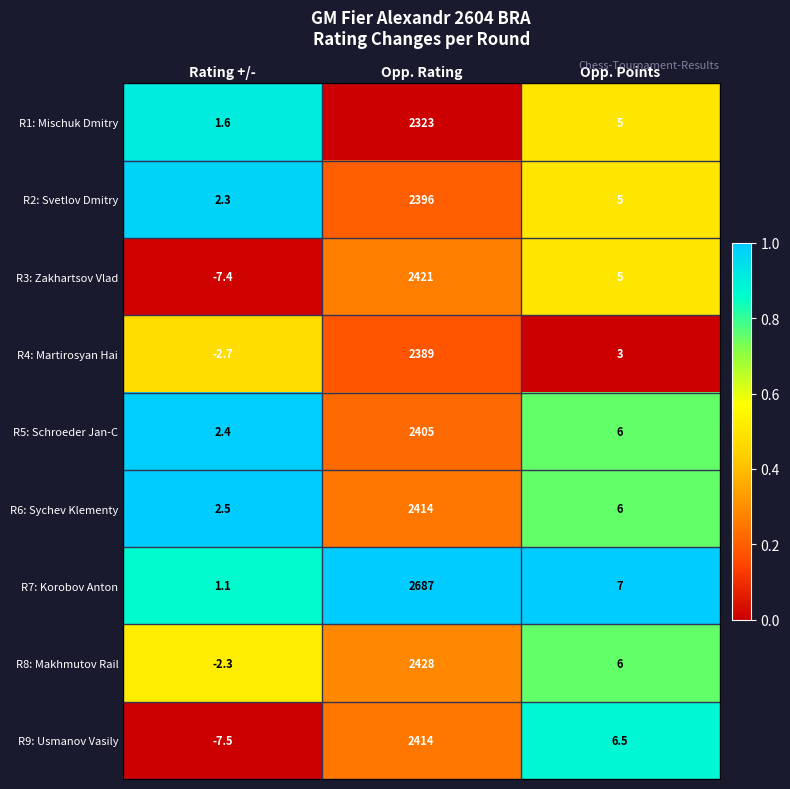

Rank the categories by R8: Makhmutov Rail value from highest to lowest.

Opp. Rating, Opp. Points, Rating +/-